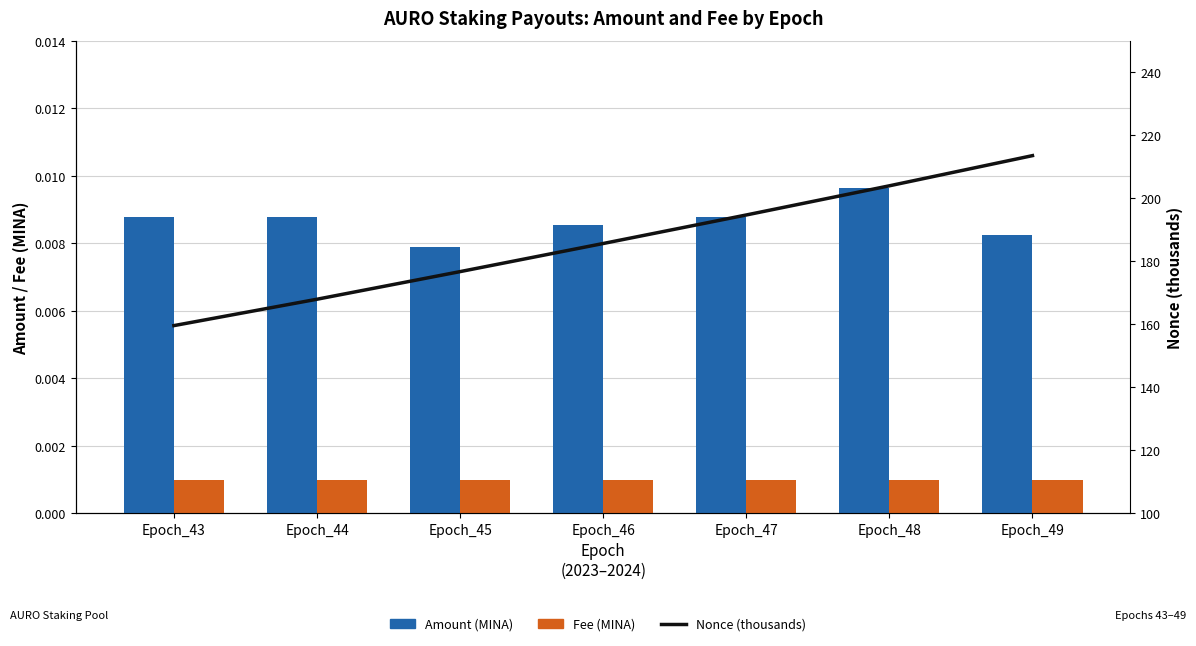

Does the chart contain any negative values?

No